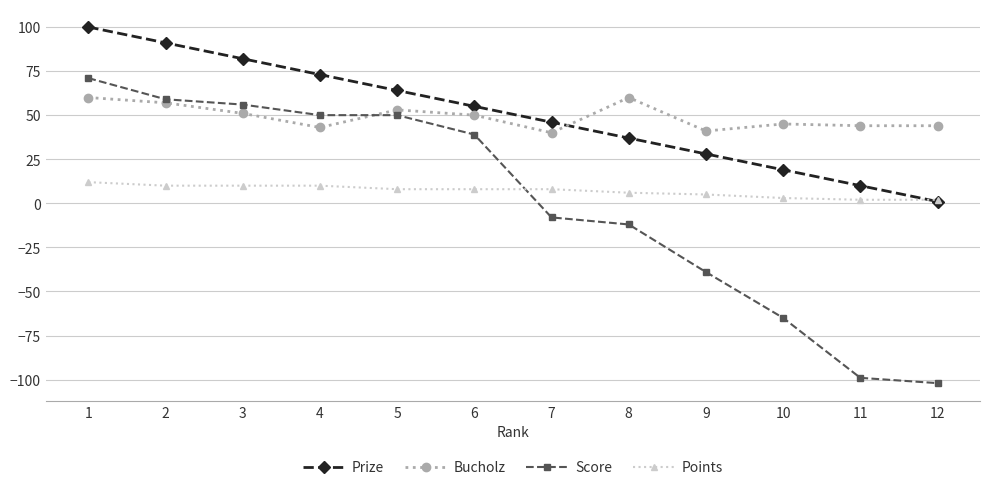

The value of Prize at 2 is 91. True or false?

True